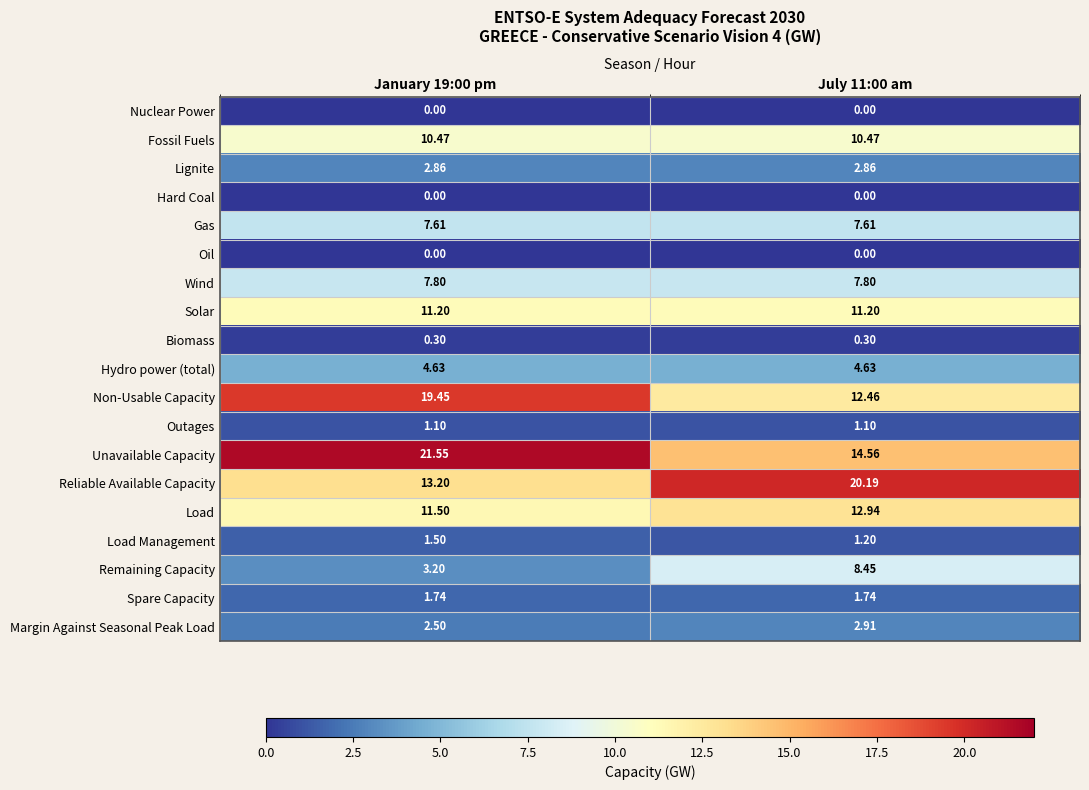

Is the value of Load at January 19:00 pm greater than the value of Hydro power (total) at January 19:00 pm?

Yes